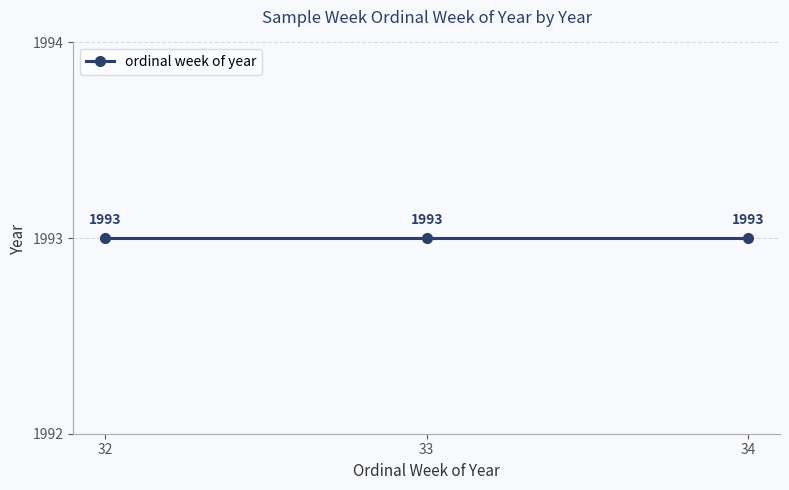

Rank the categories by value from highest to lowest.

1993, 1993, 1993